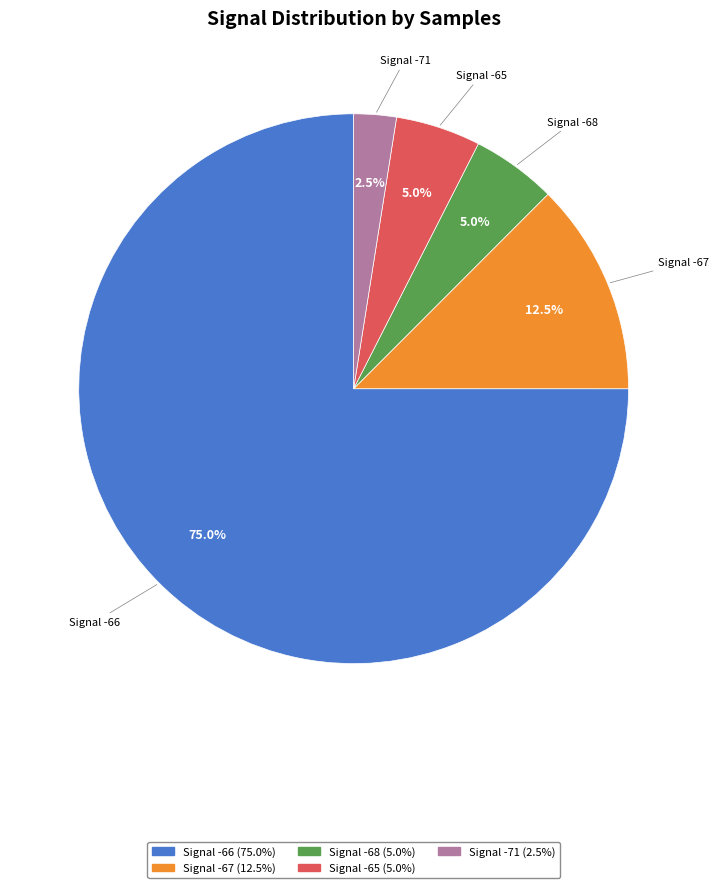

Is there any slice that represents more than half of the pie?

Yes